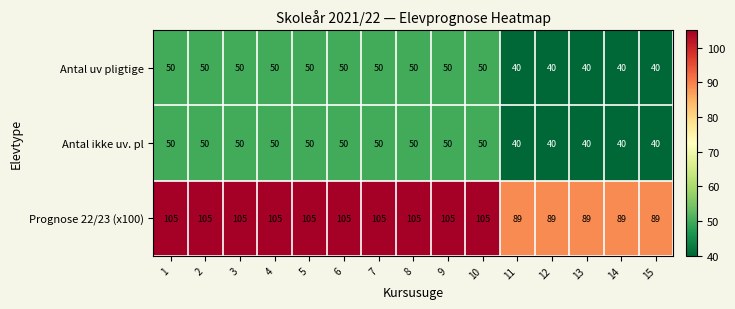

True or false: Antal ikke uv. pl has a value of 50 at 7.

True